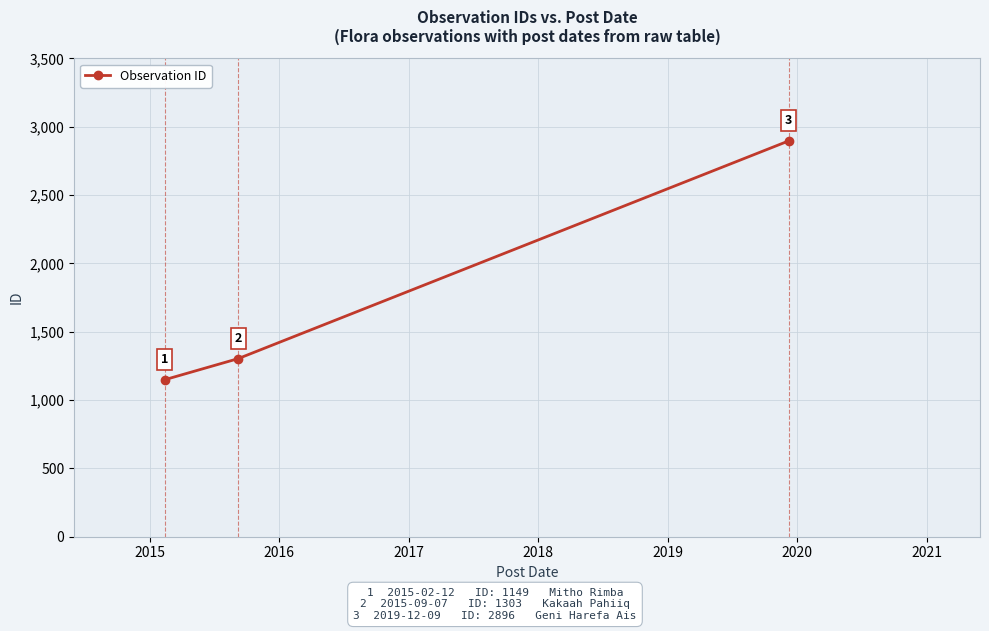

What is the sum of all values?

5348